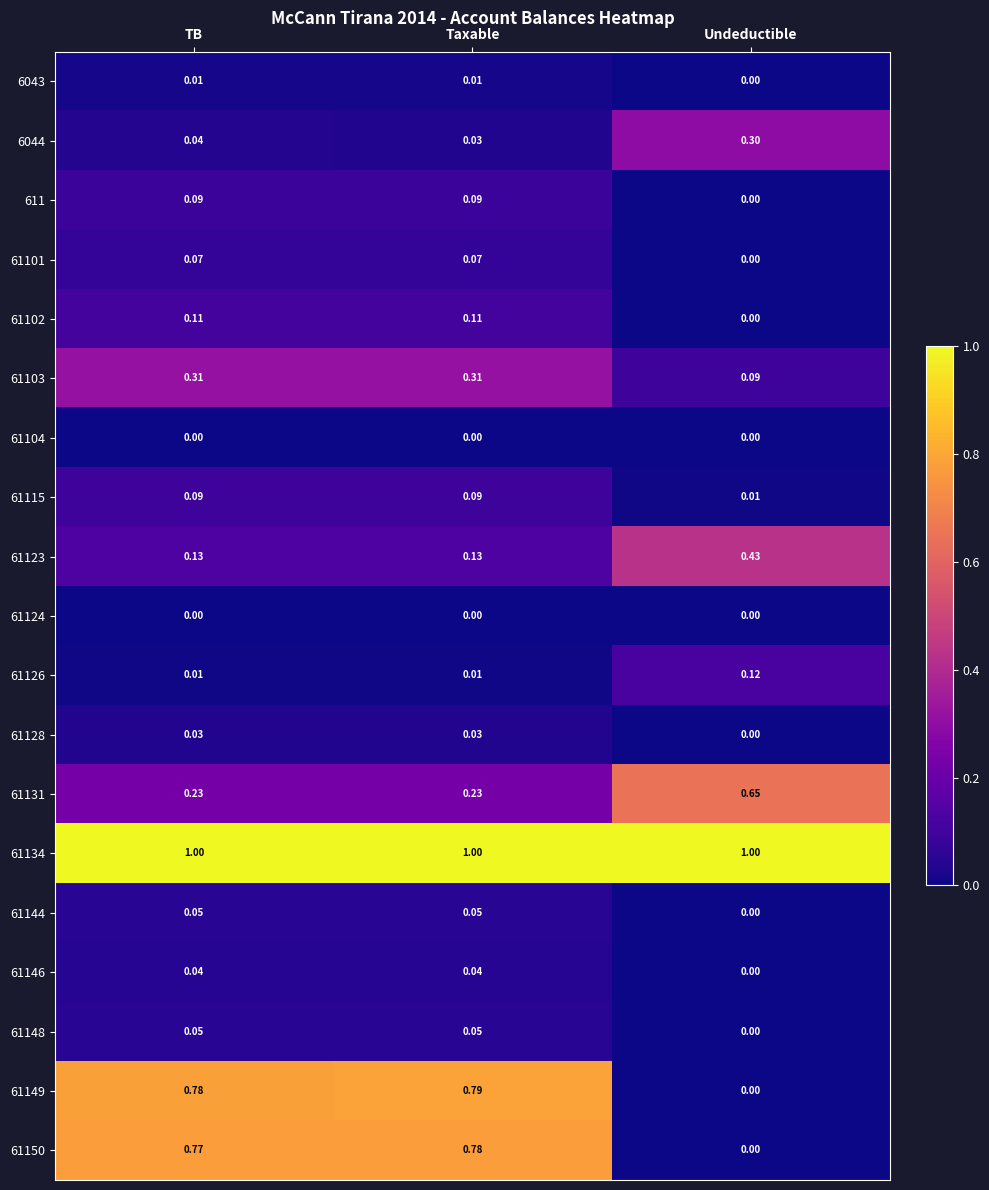

Is the value of 61149 at Undeductible greater than the value of 61134 at TB?

No